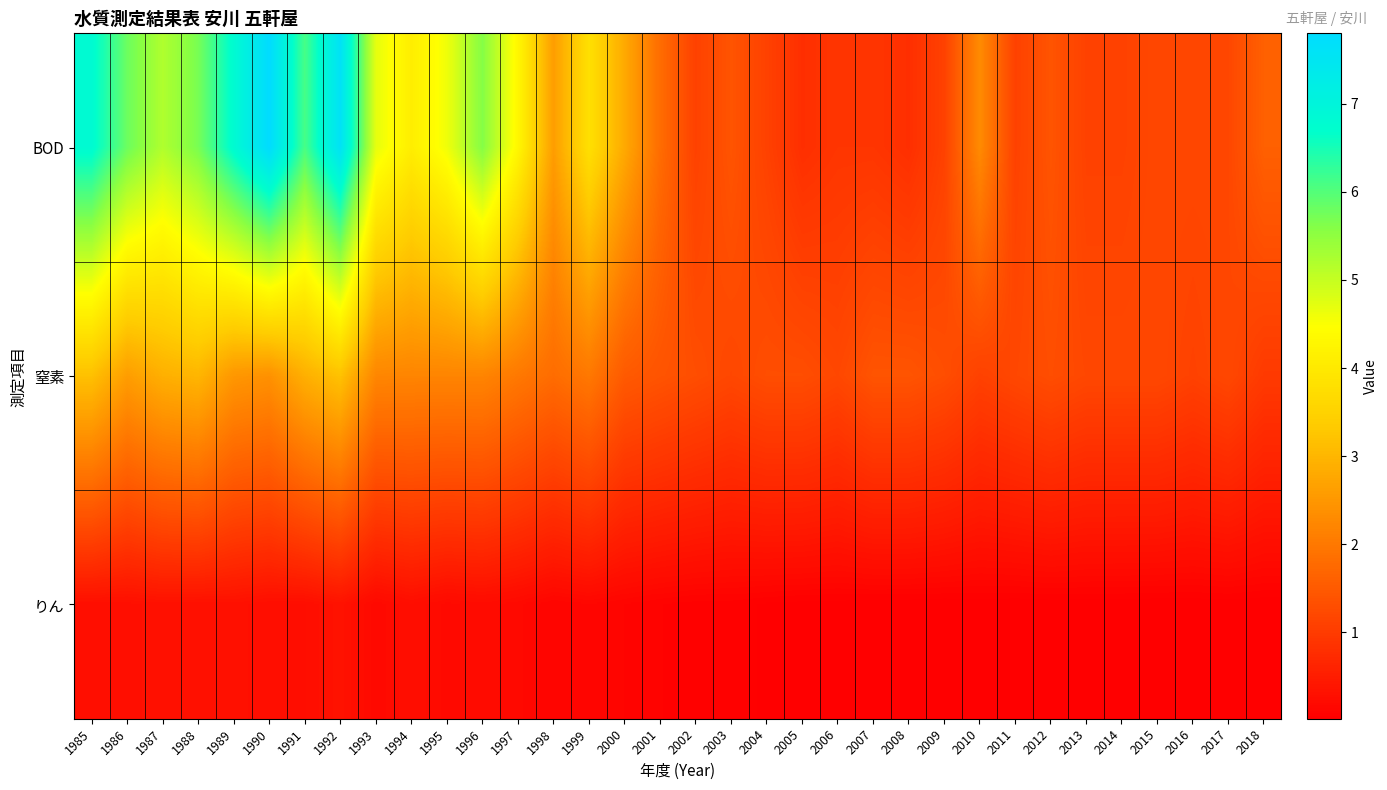

What is the difference between the highest and lowest values at 2018?

1.6